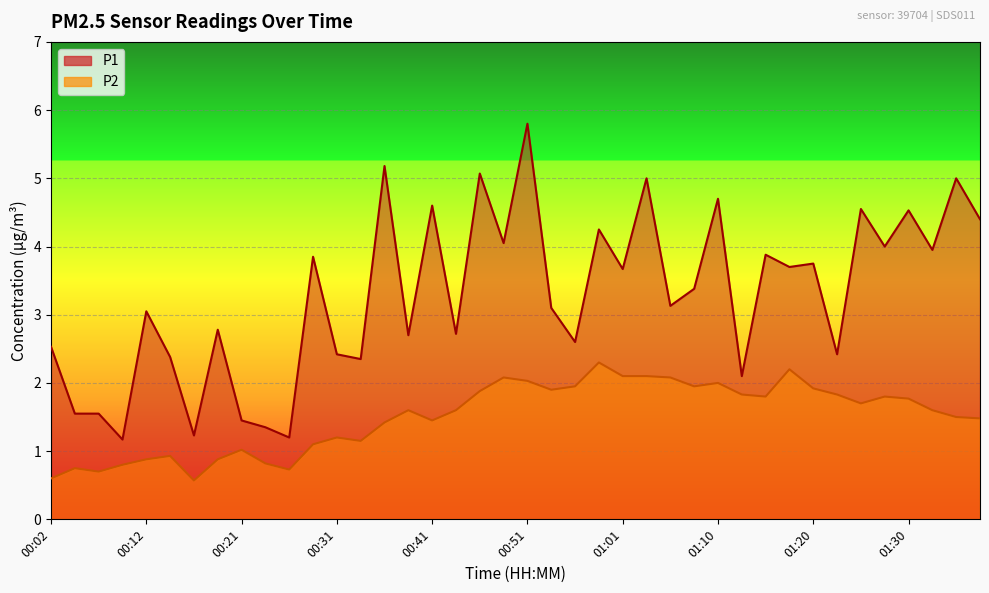

True or false: P2 and P1 cross at least once.

False